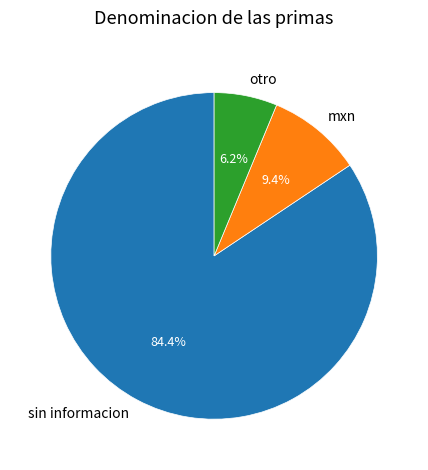

Does sin informacion account for over 50% of the chart?

Yes